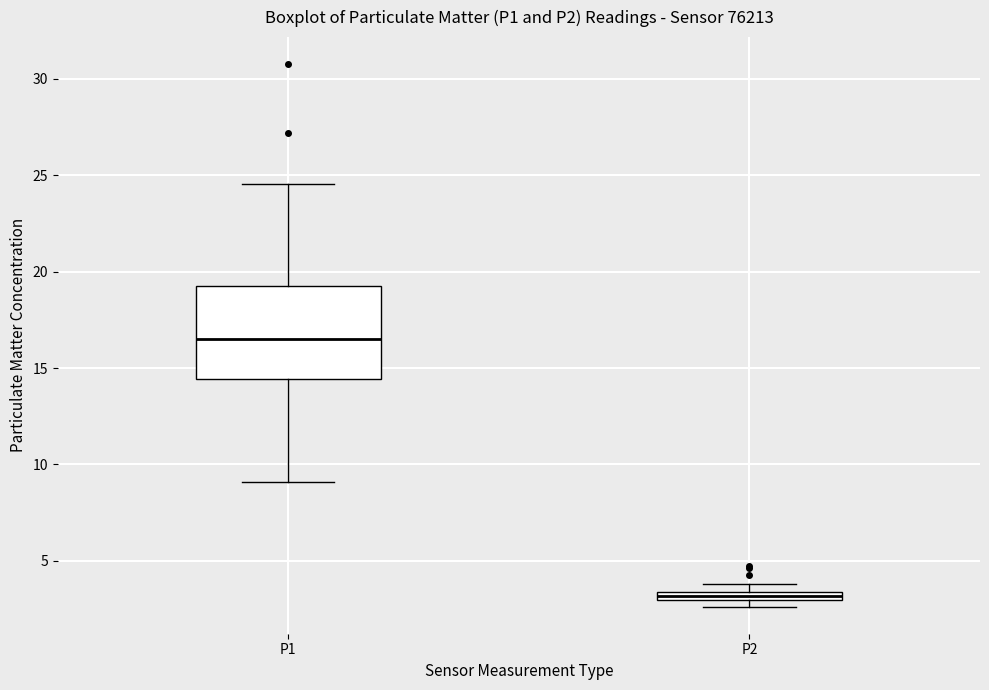

Where does the median line of the box for P1 sit on the y-axis? The values are not printed on the chart, so give them approximately, as read against the axis.

16.5